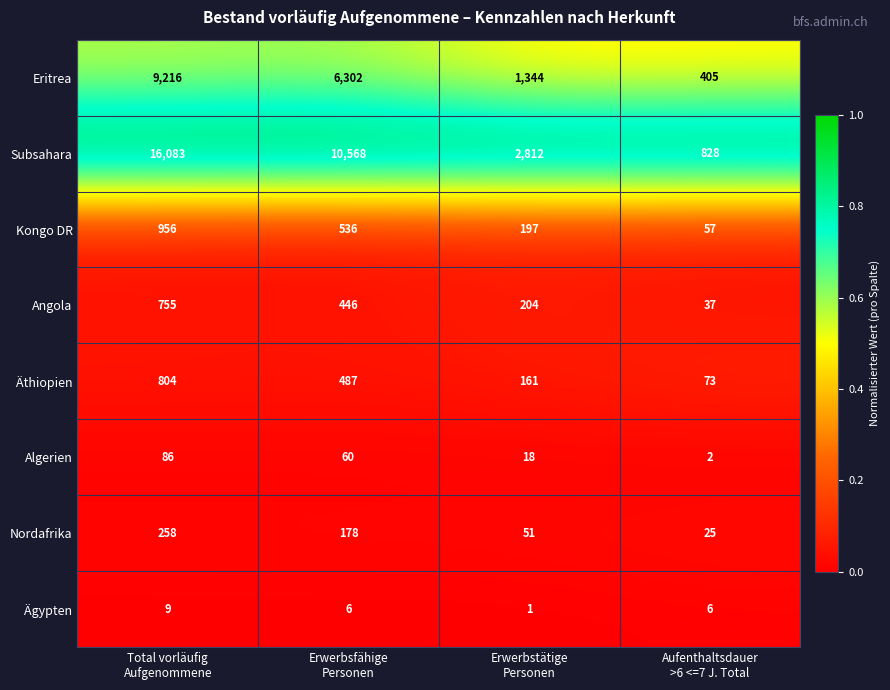

What is the lowest value of the Nordafrika series?

25